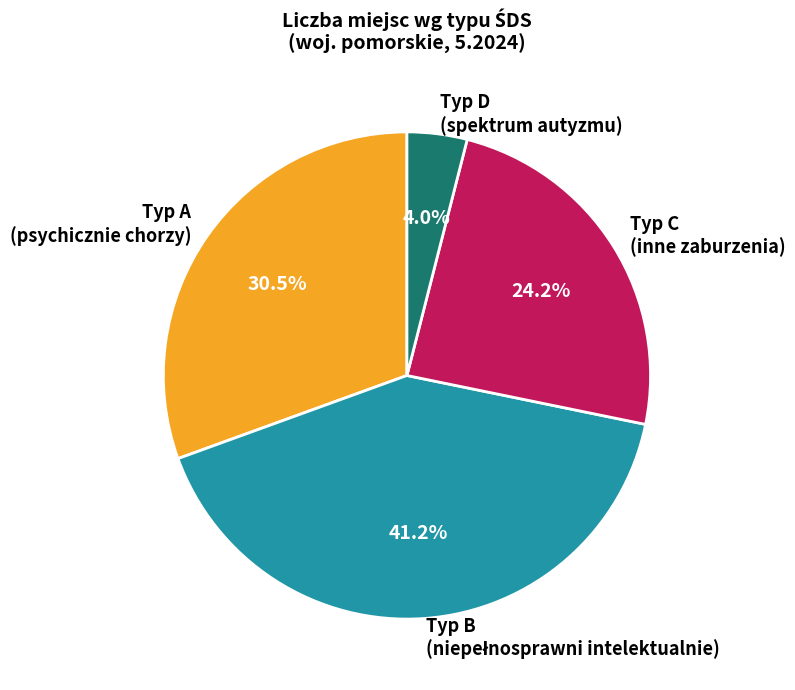

Does any single category account for the majority?

No